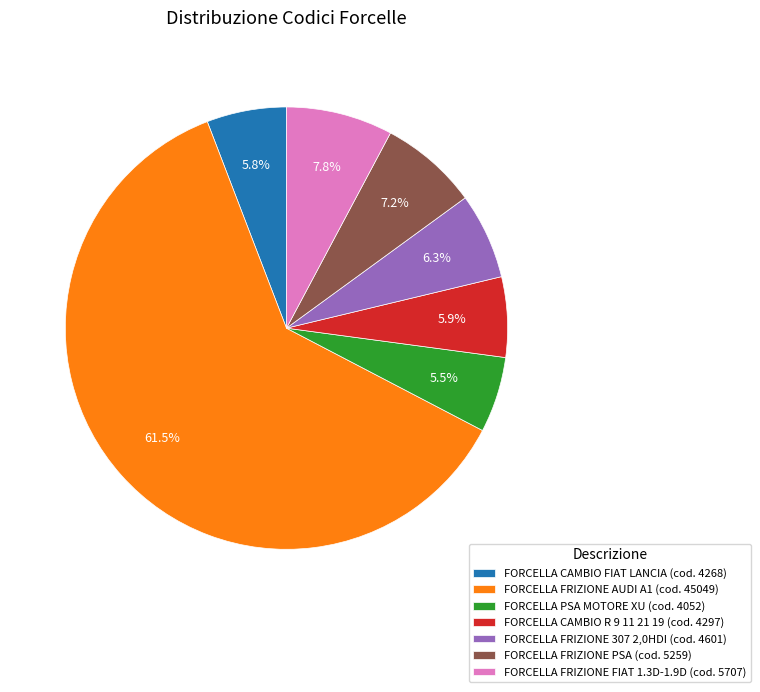

Is there a majority slice in this chart?

Yes